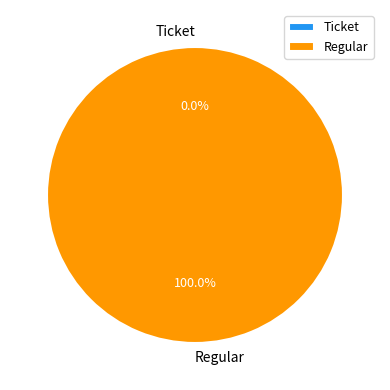

What is the total percentage of Ticket and Regular?

100.0%